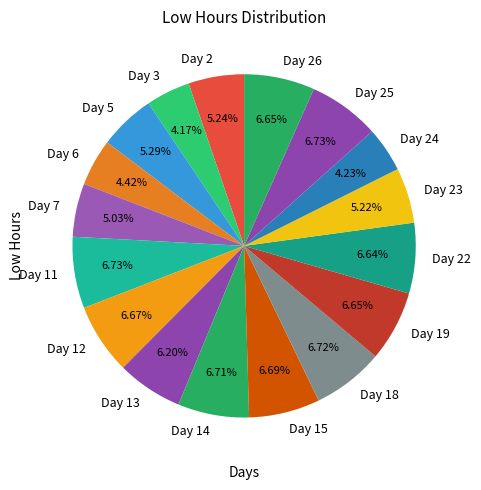

How much of the chart is everything except Day 5?

94.7%